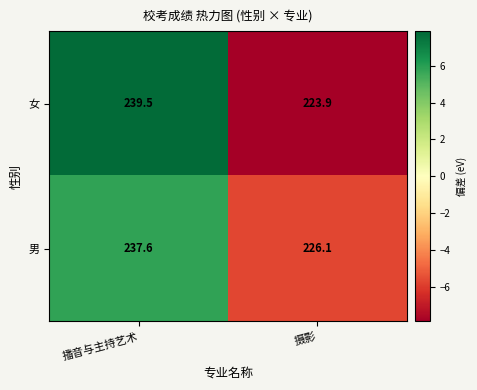

Is it true that 男 equals 50.7 at 播音与主持艺术?

False